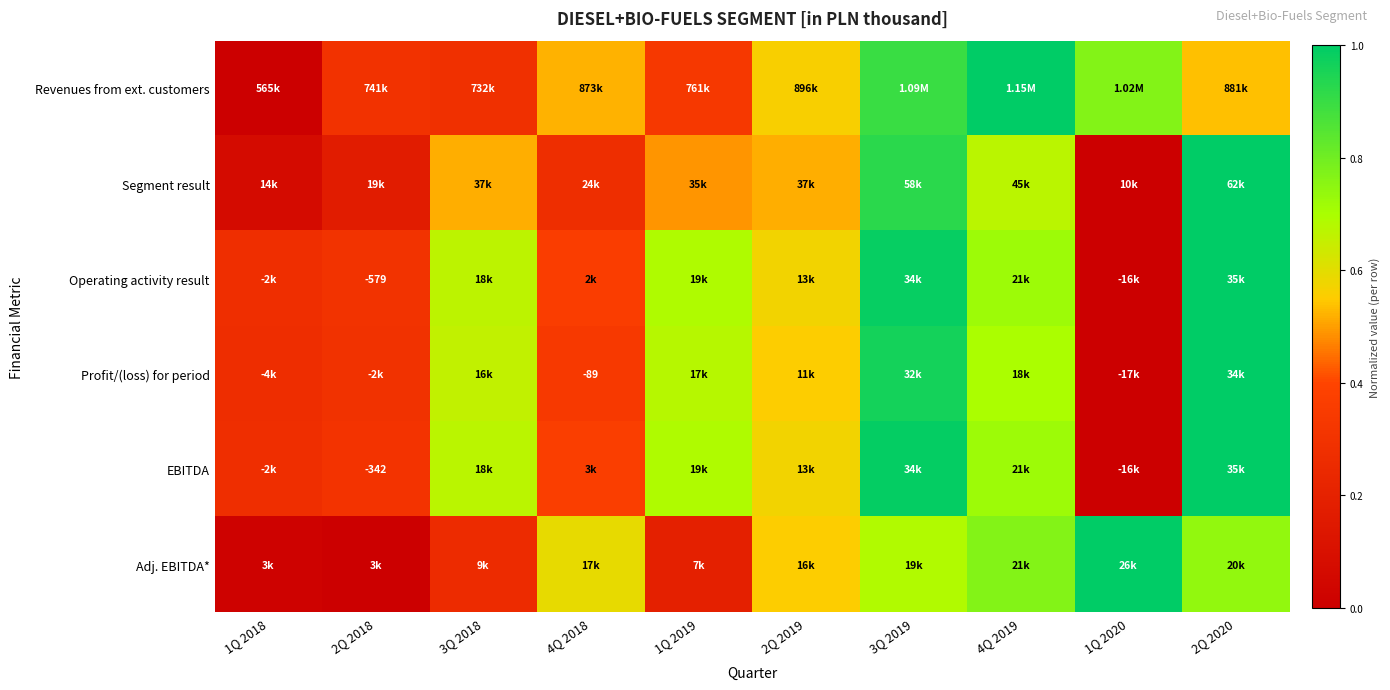

What is the spread (max minus min) of values at 1Q 2018?

0.3